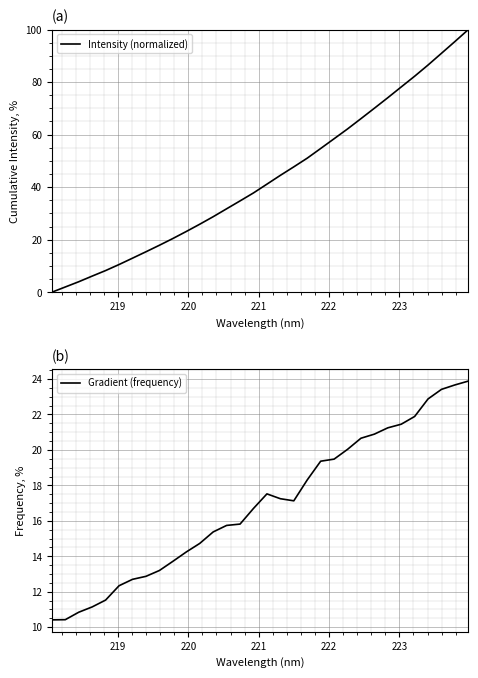

Which series ends up on top after the final intersection of Gradient (frequency) and Intensity (normalized)?

Intensity (normalized)